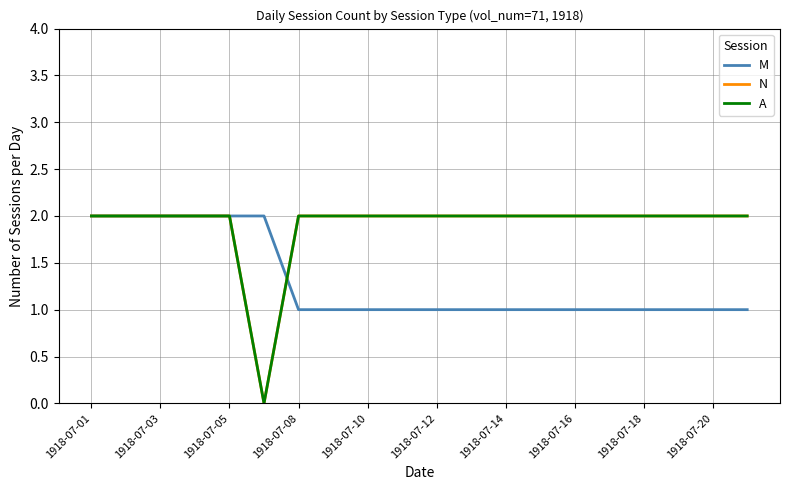

Does the chart have visible grid lines?

Yes